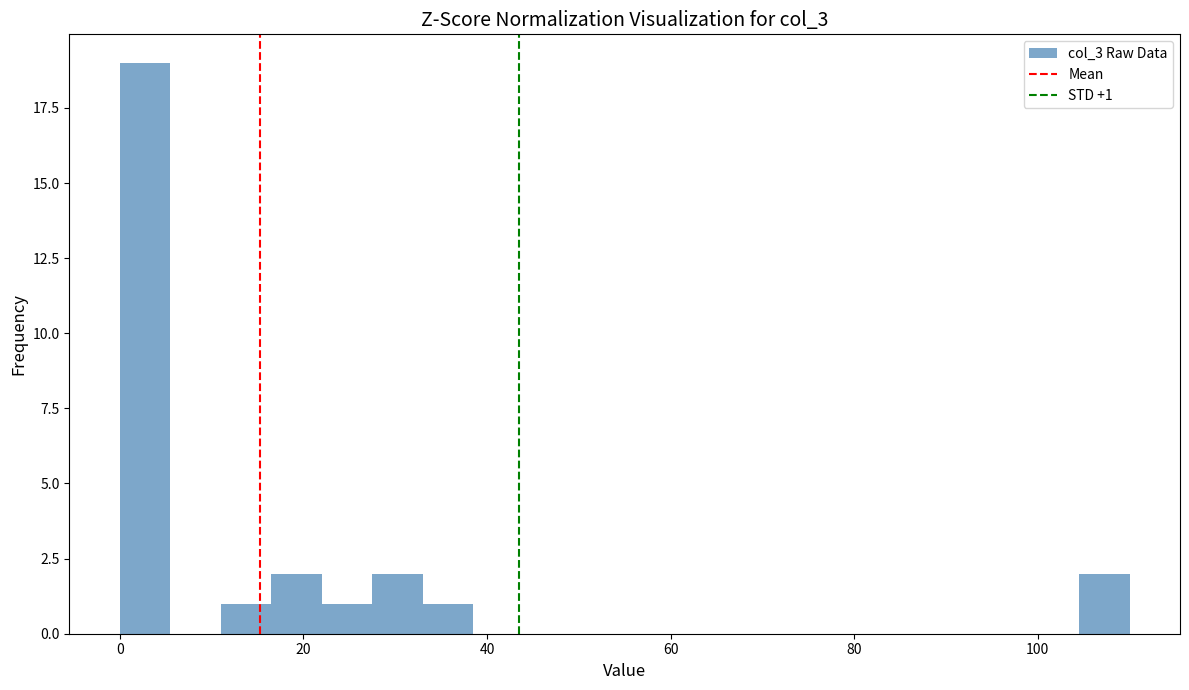

Around what value on the x-axis is the tallest bar? Give the approximate position of its centre, as read against the axis.

2